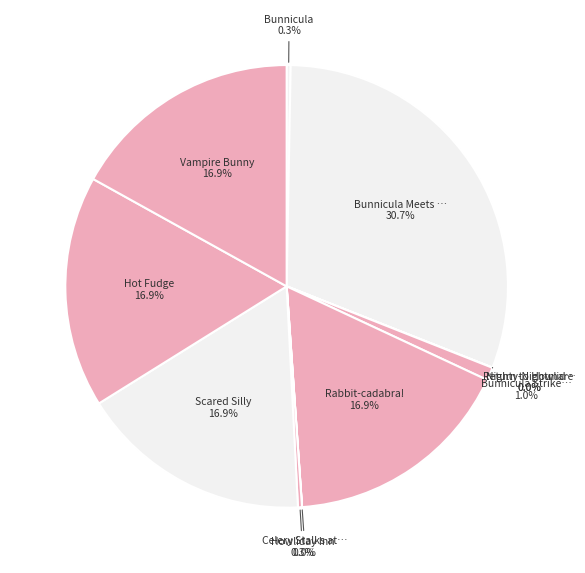

How many slices are in this pie chart?

11